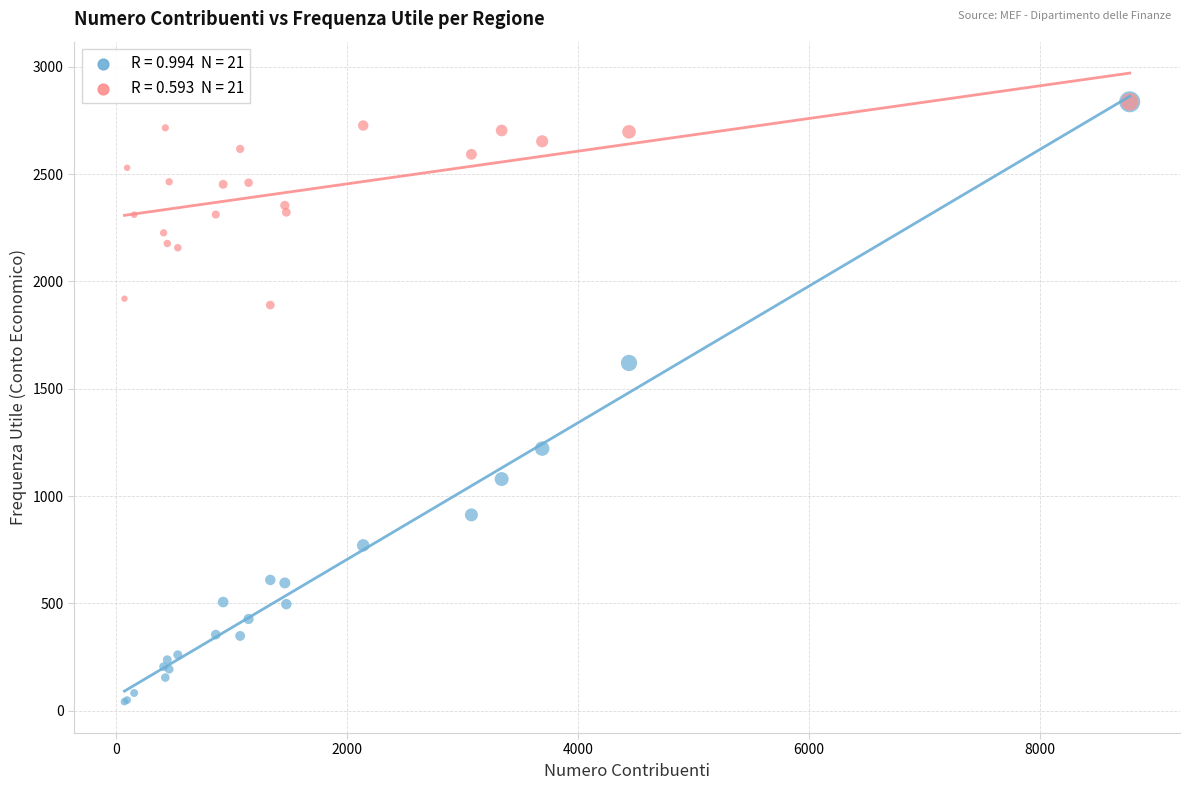

Across all series, what Y value is closest to 1439?

1620.0